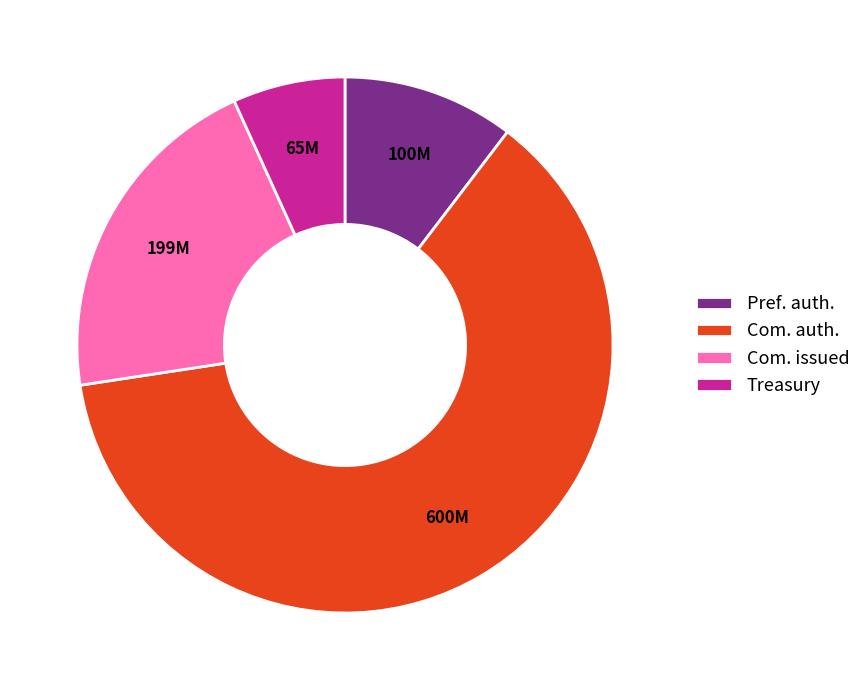

Approximately how many times larger is the value at Treasury compared to Pref. auth.?

0.7